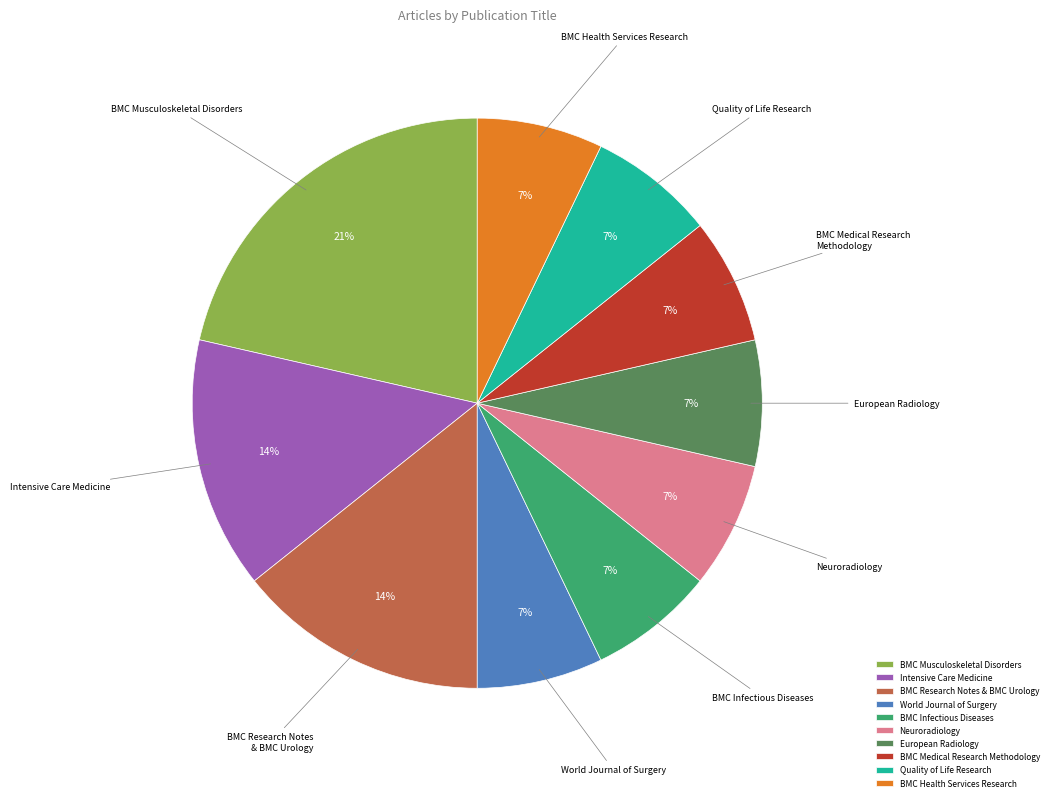

Is it true that World Journal of Surgery is 7% of the pie?

True